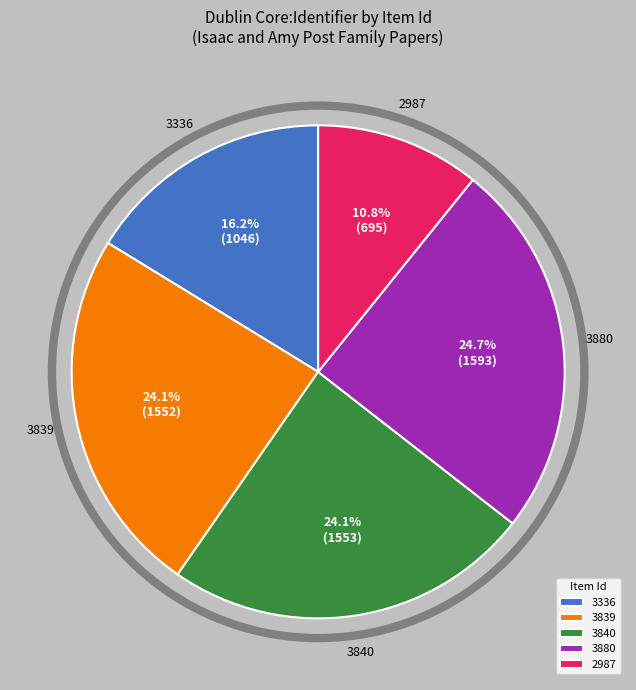

To the nearest percent, what portion does 3839 represent?

24%